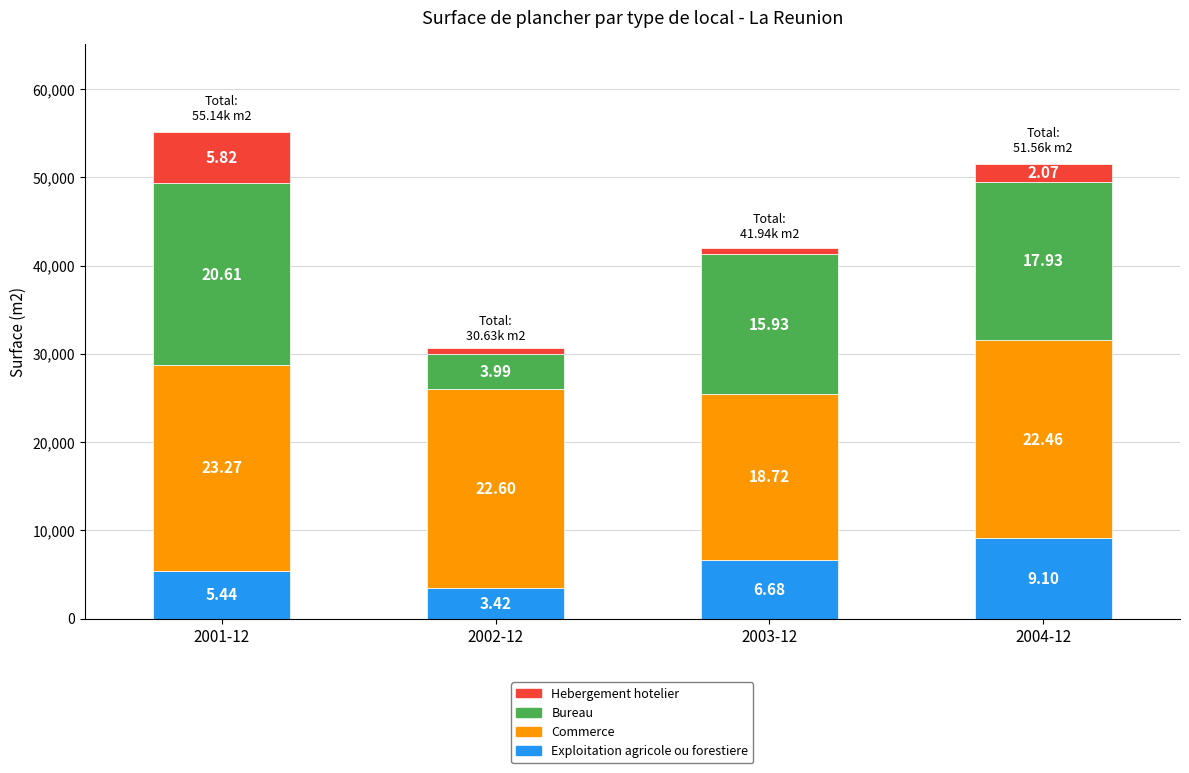

What is the difference between the second highest and second lowest values in the Hebergement hotelier series?

1450